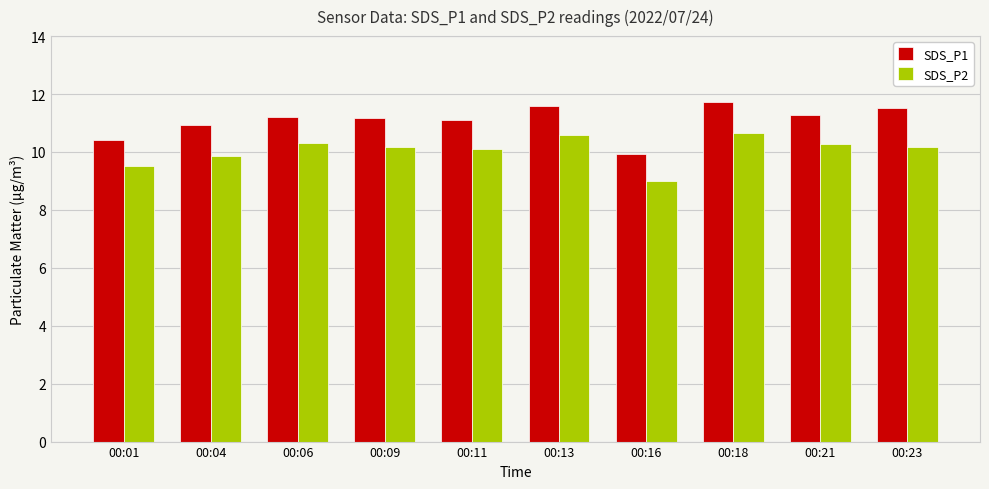

What is the total value across all series at 00:01?

19.9